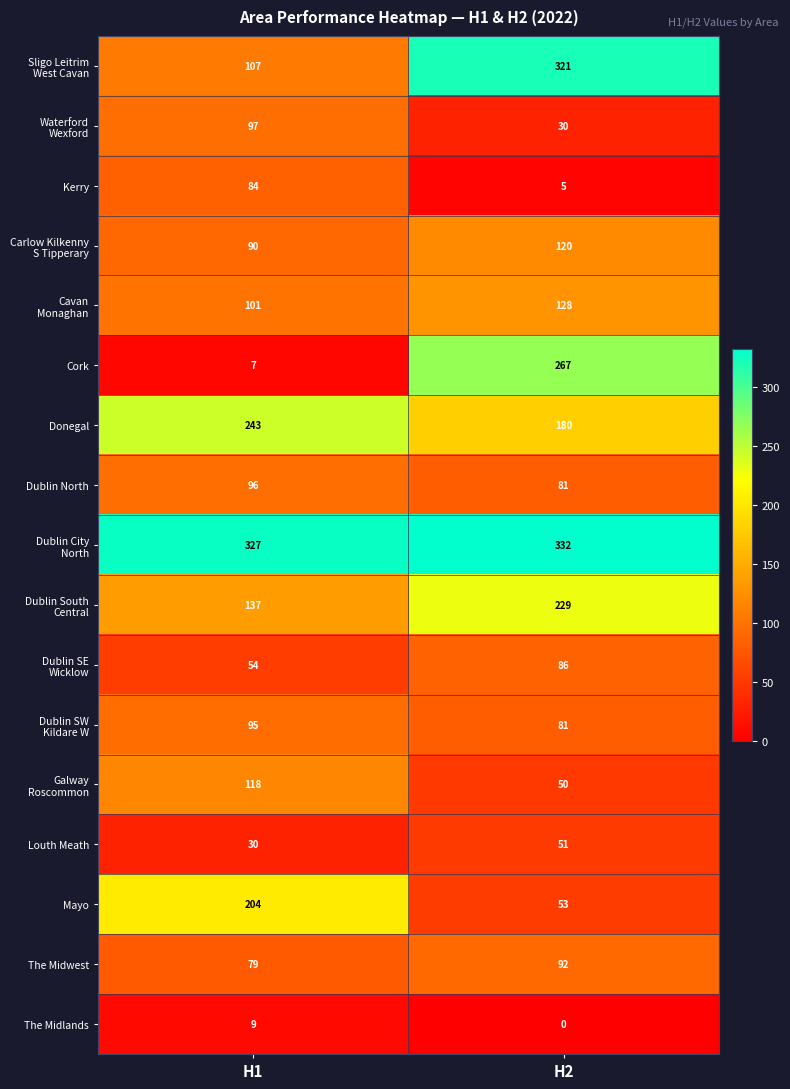

Which category has the lowest value across all series?

H2